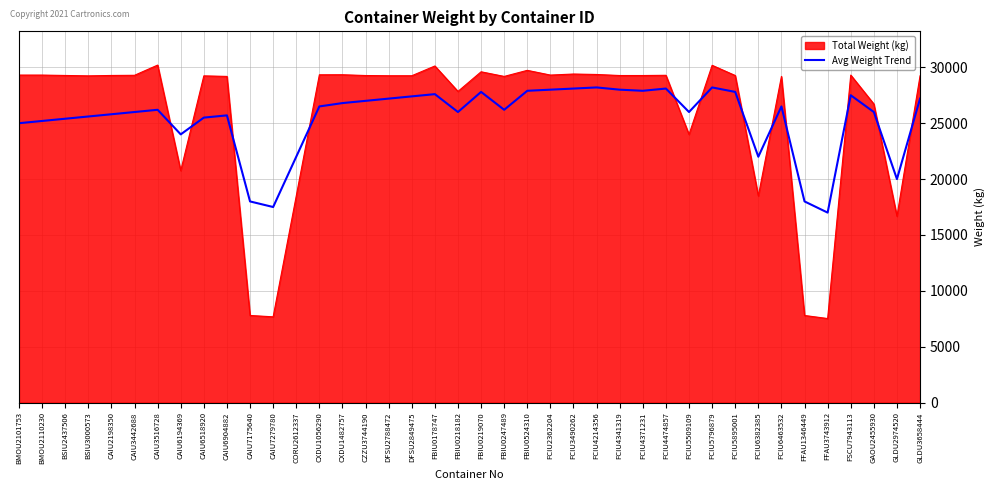

What position from the left is FCIU6463532?

34